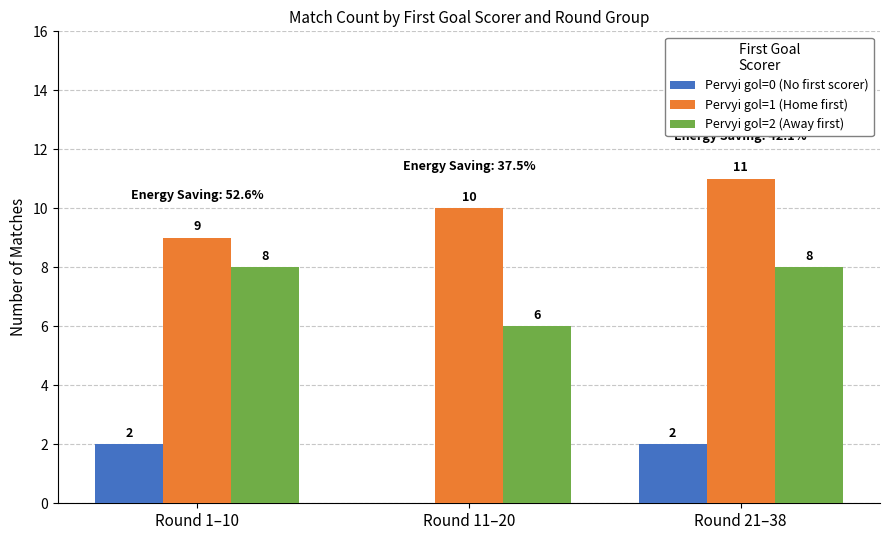

The value of Pervyi gol=2 (Away first) at Round 11–20 is 6. True or false?

True